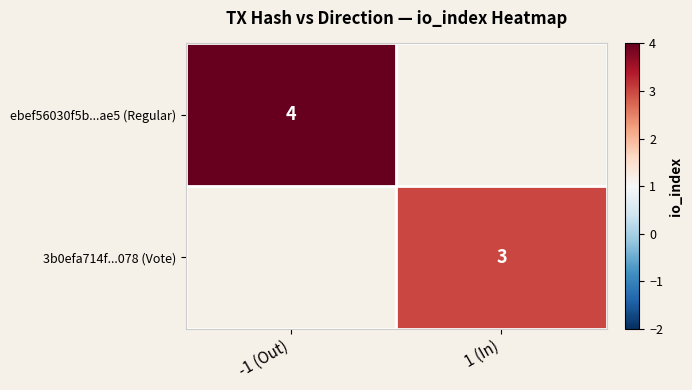

Count the number of data series in this chart.

2